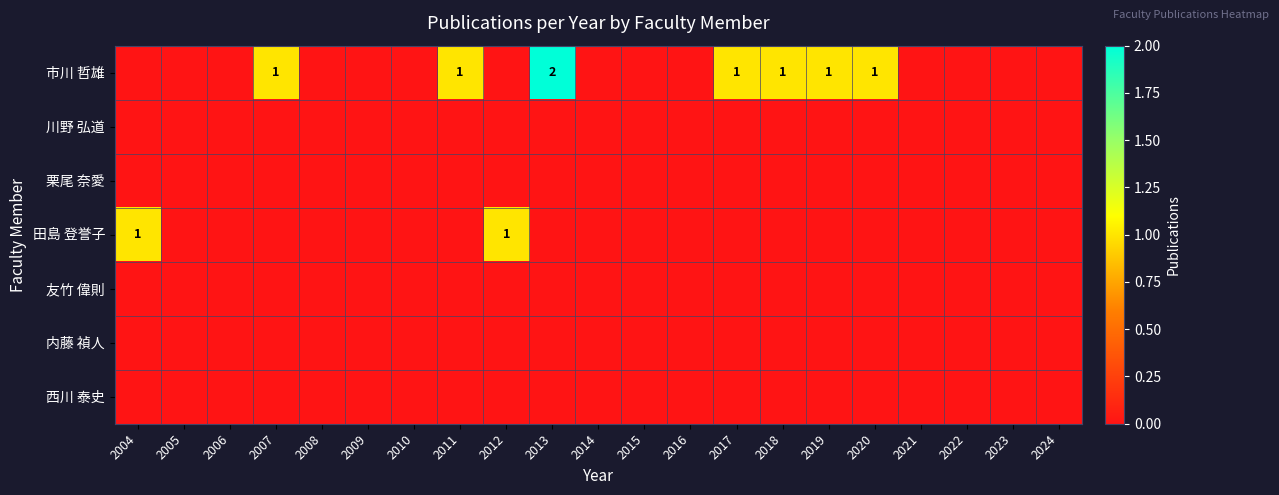

Is it true that 友竹 偉則 equals 0 at 2006?

True